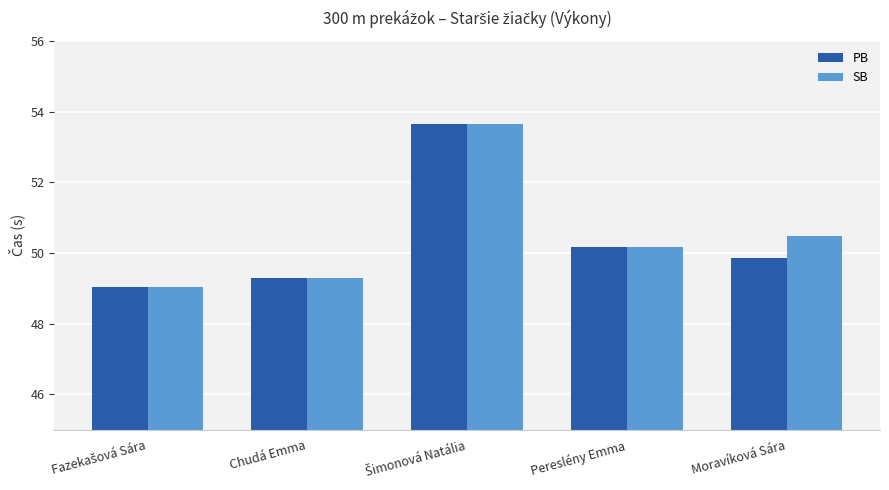

The PB series shows 50.2 at Pereslény Emma. True or false?

True